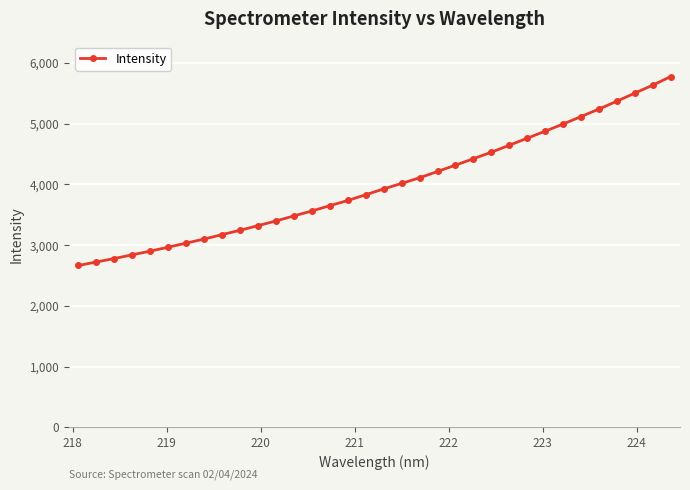

Reading right to left, what are all the values shown in this chart?

5773.7	5633.4	5502.0	5368.8	5240.2	5115.8	4992.9	4875.3	4759.7	4644.2	4529.9	4422.3	4316.4	4212.4	4108.4	4015.9	3925.6	3829.5	3734.6	3649.7	3562.0	3481.1	3397.9	3320.9	3244.3	3173.7	3100.2	3033.4	2965.9	2901.1	2840.8	2779.4	2722.8	2664.6